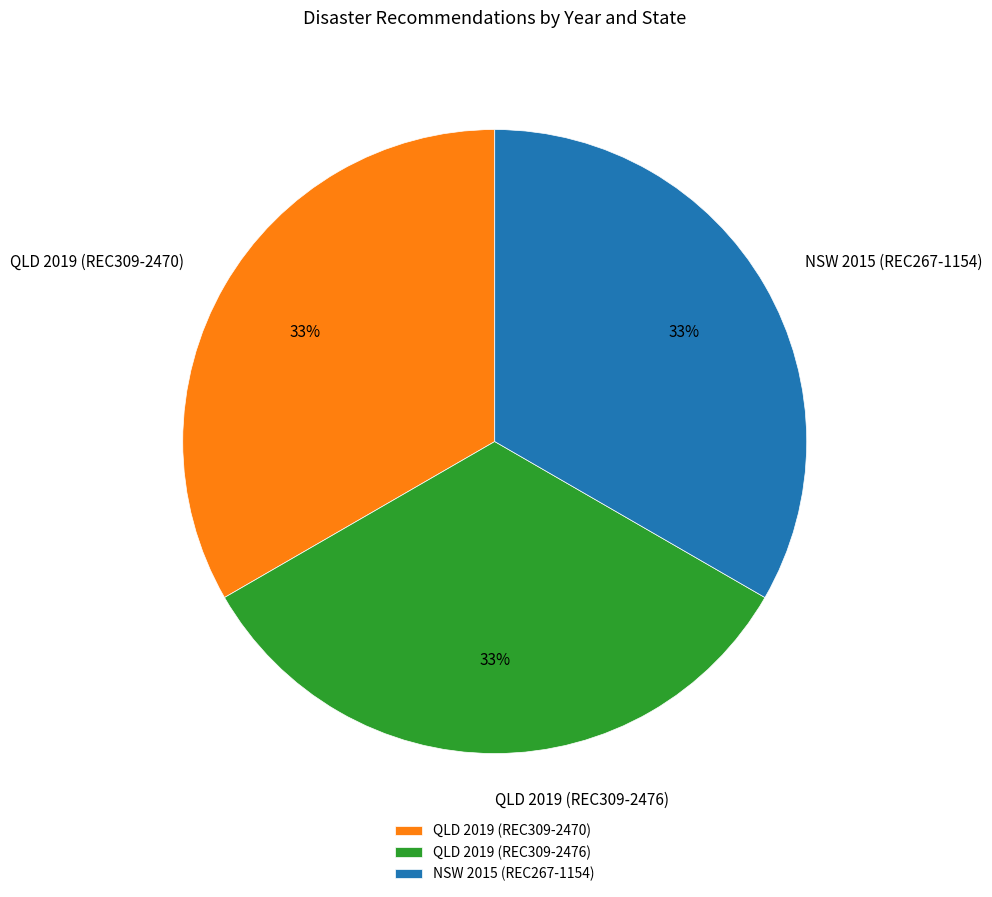

To the nearest percent, what portion does QLD 2019 (REC309-2476) represent?

33%